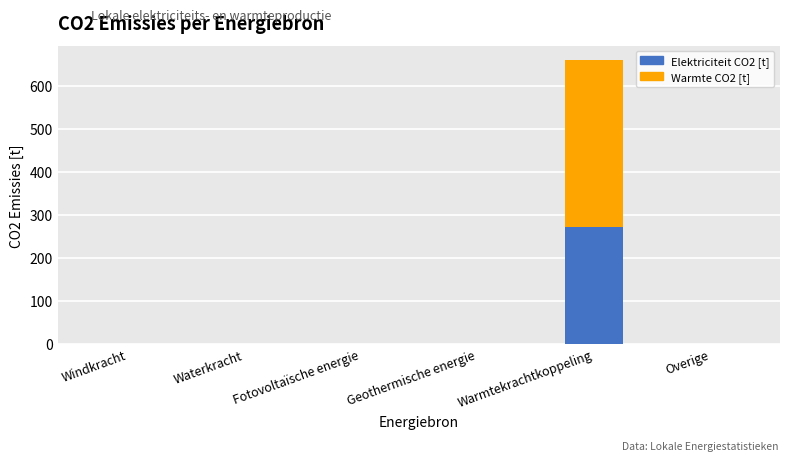

How many bars are there in each group?

2